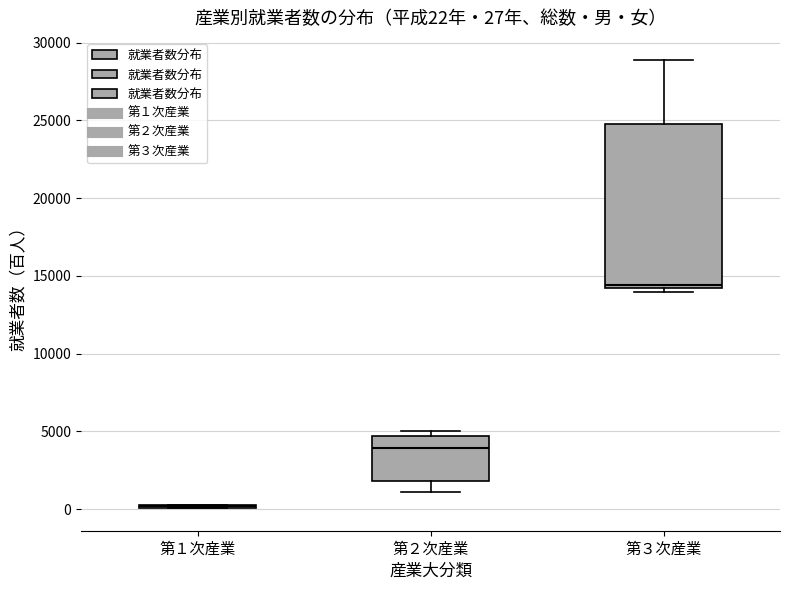

Which box is the tallest, from its lower edge to its upper edge?

第３次産業